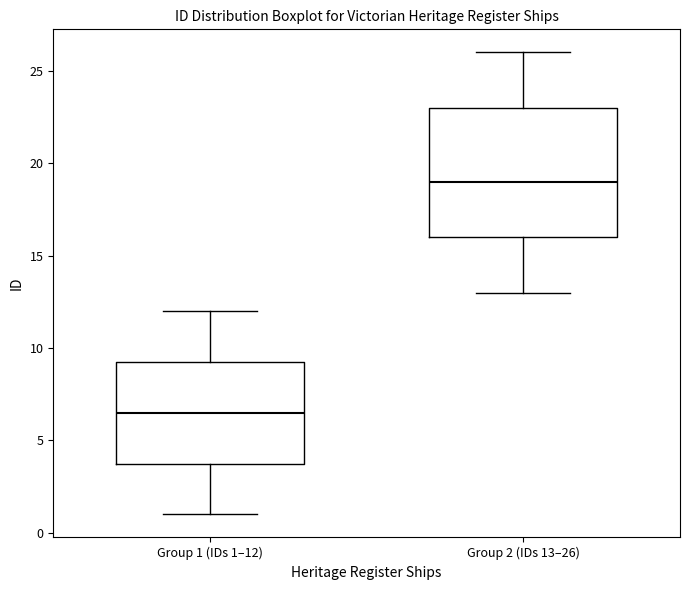

Reading left to right, read every box against the y-axis: the position of its median line, the range the box covers, and the ends of its whiskers. The values are not printed on the chart, so give them approximately, as read against the axis.

Group 1 (IDs 1–12): median 6.5, box 4.0 to 9.5, whiskers 1.0 to 12.0
Group 2 (IDs 13–26): median 19.0, box 16.0 to 23.0, whiskers 13.0 to 26.0